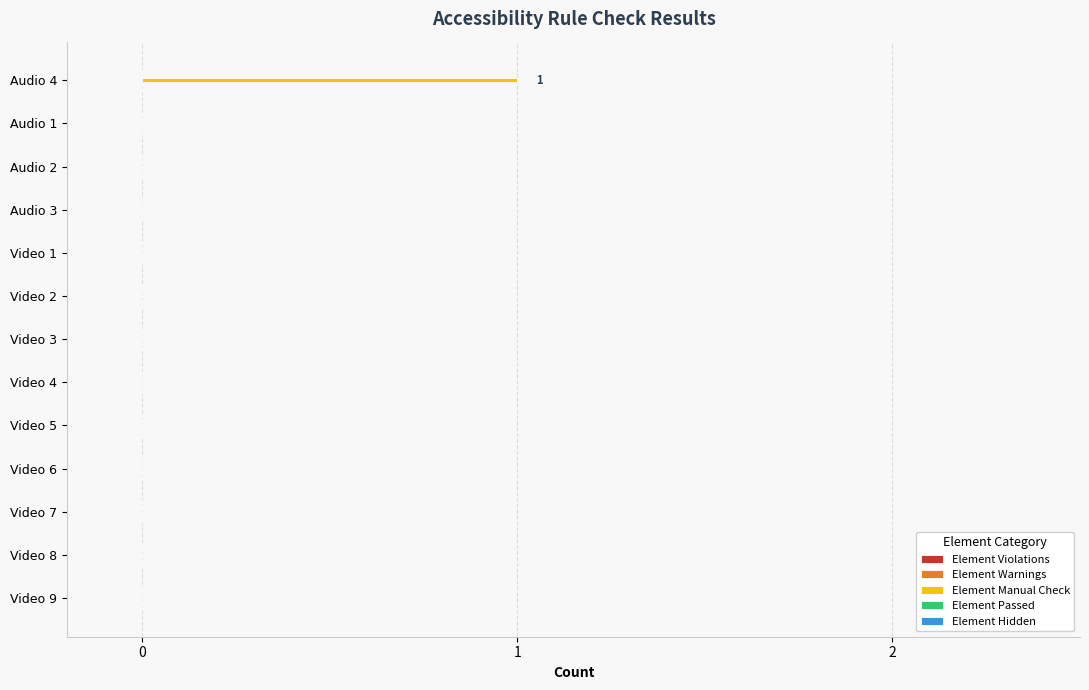

Is it true that the value at Video 1 is 0?

True